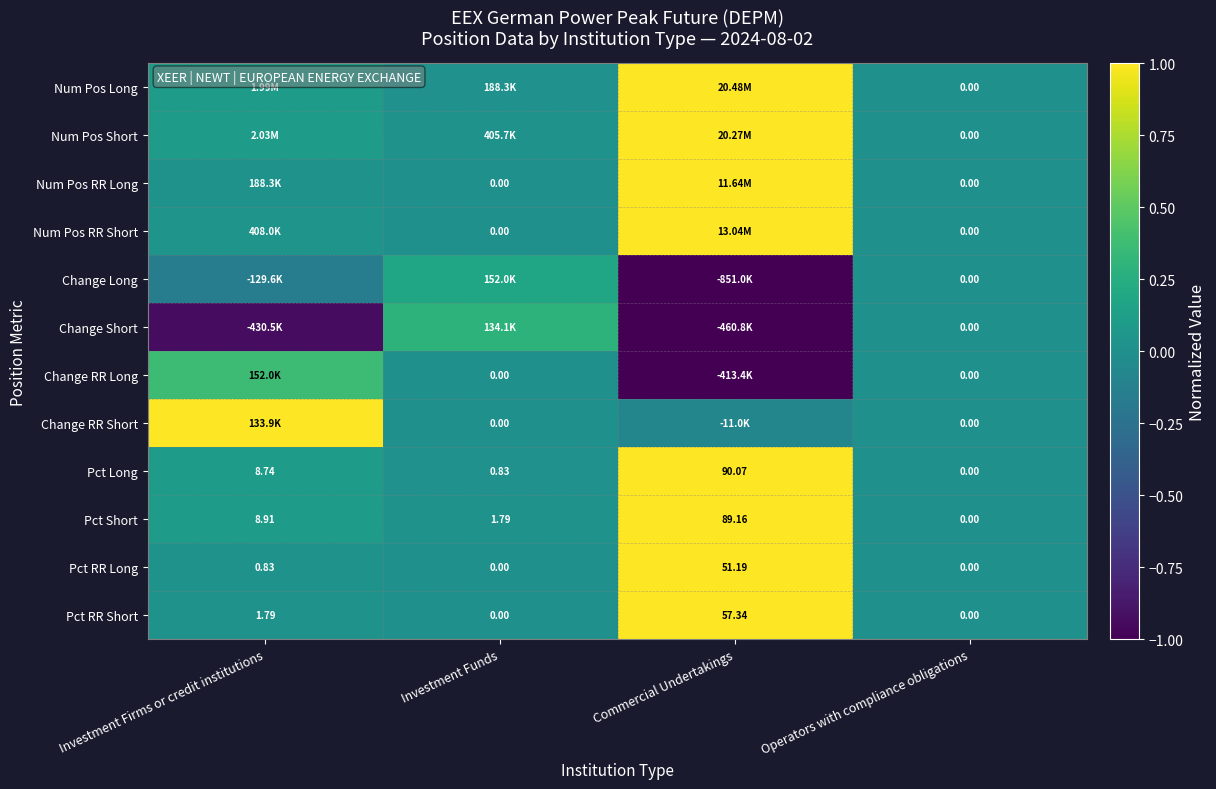

At which label does Pct Long reach its minimum?

Operators with compliance obligations